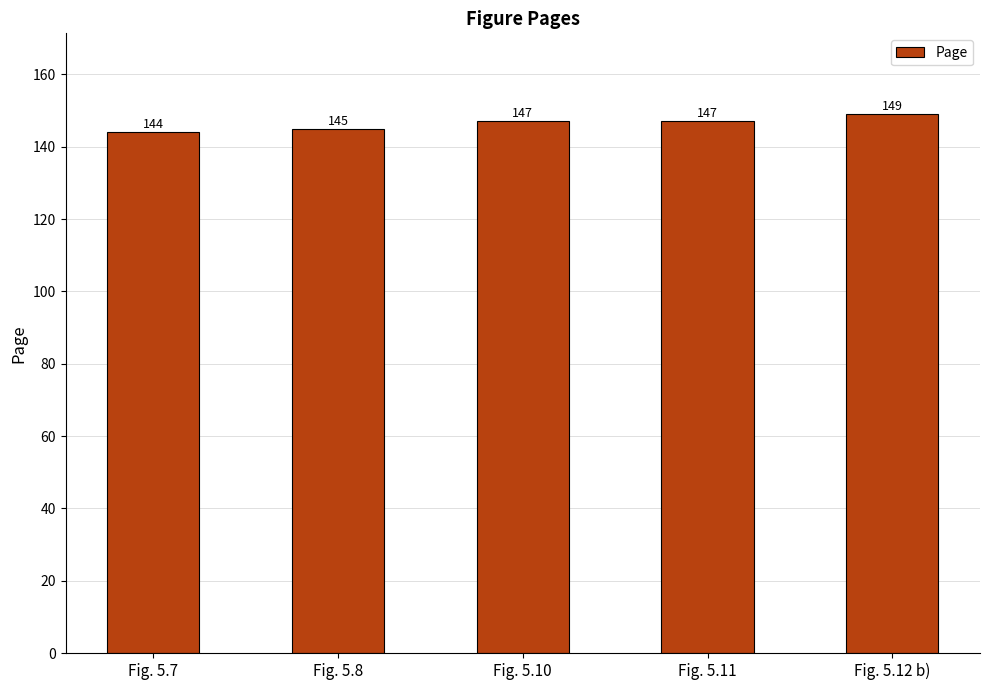

At which category does the chart reach its minimum across all series?

Fig. 5.7